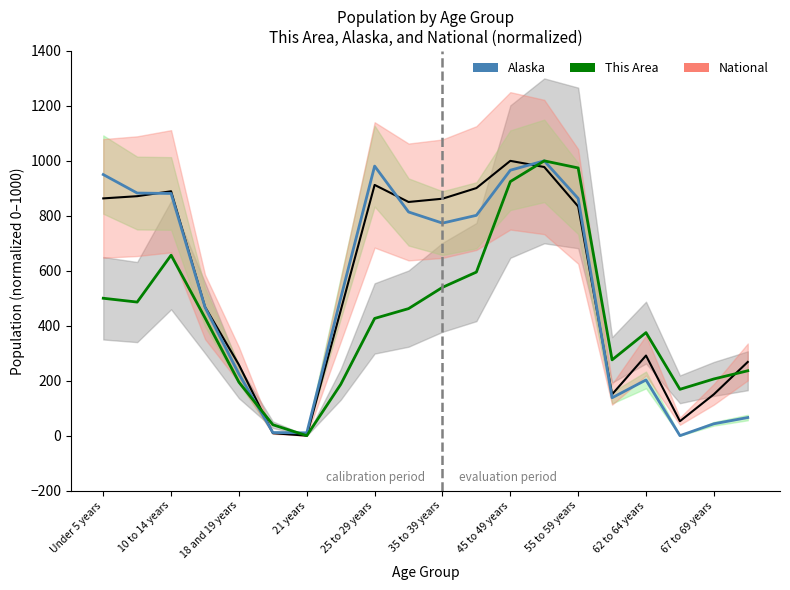

What is the value of the Alaska (normalized) point at the 2nd from the left?

882.8